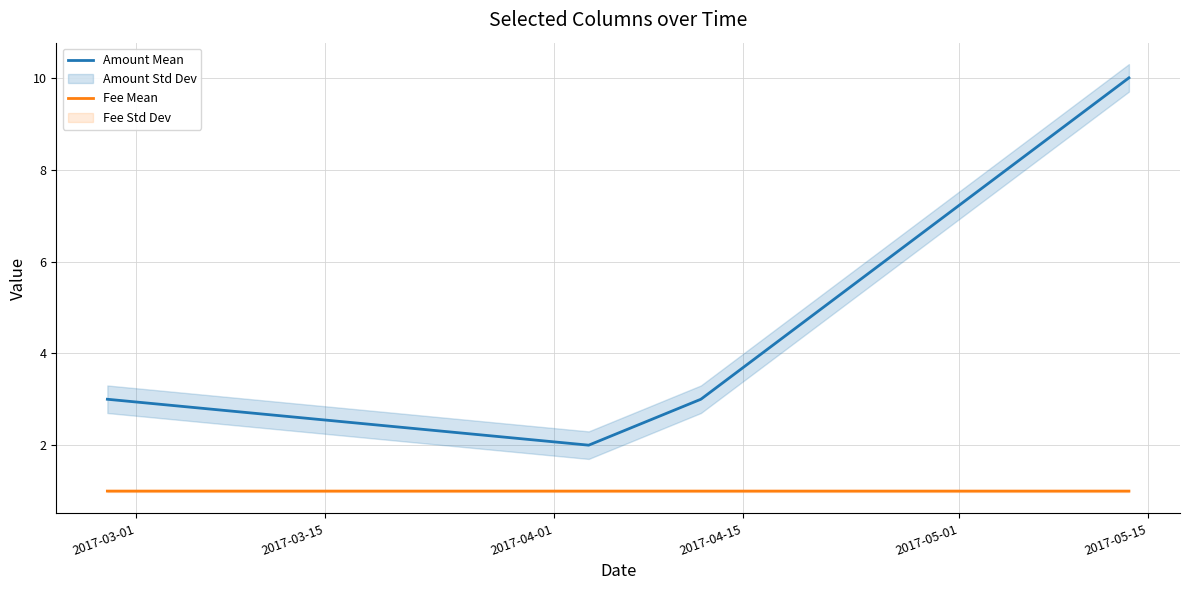

How many lines are shown in the chart?

2